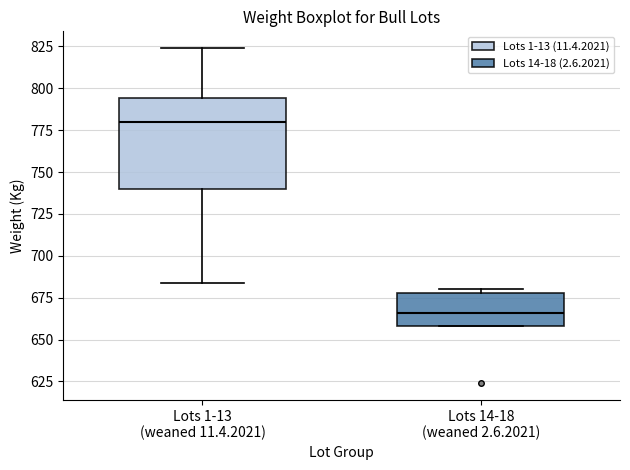

Comparing the boxes themselves (not the whiskers), which one is the tallest?

Lots 1-13 (weaned 11.4.2021)